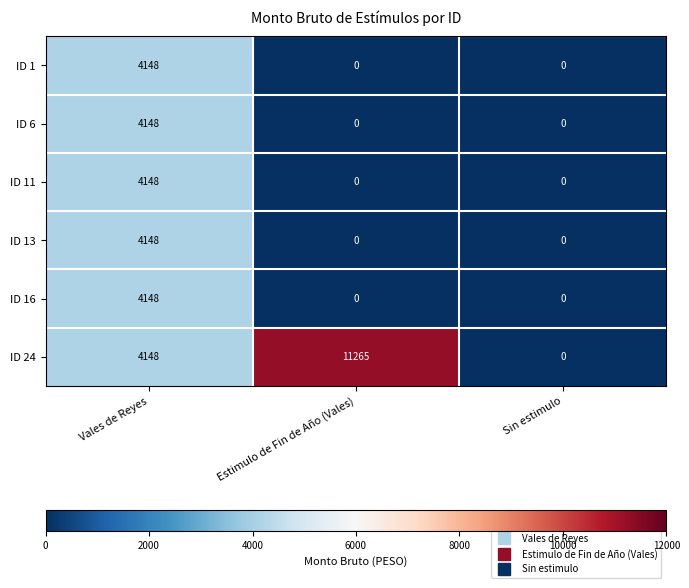

Reading left to right, transcribe all the data shown in this chart.

ID 1: Vales de Reyes=4148	Estimulo de Fin de Año (Vales)=0	Sin estimulo=0
ID 6: Vales de Reyes=4148	Estimulo de Fin de Año (Vales)=0	Sin estimulo=0
ID 11: Vales de Reyes=4148	Estimulo de Fin de Año (Vales)=0	Sin estimulo=0
ID 13: Vales de Reyes=4148	Estimulo de Fin de Año (Vales)=0	Sin estimulo=0
ID 16: Vales de Reyes=4148	Estimulo de Fin de Año (Vales)=0	Sin estimulo=0
ID 24: Vales de Reyes=4148	Estimulo de Fin de Año (Vales)=11265	Sin estimulo=0